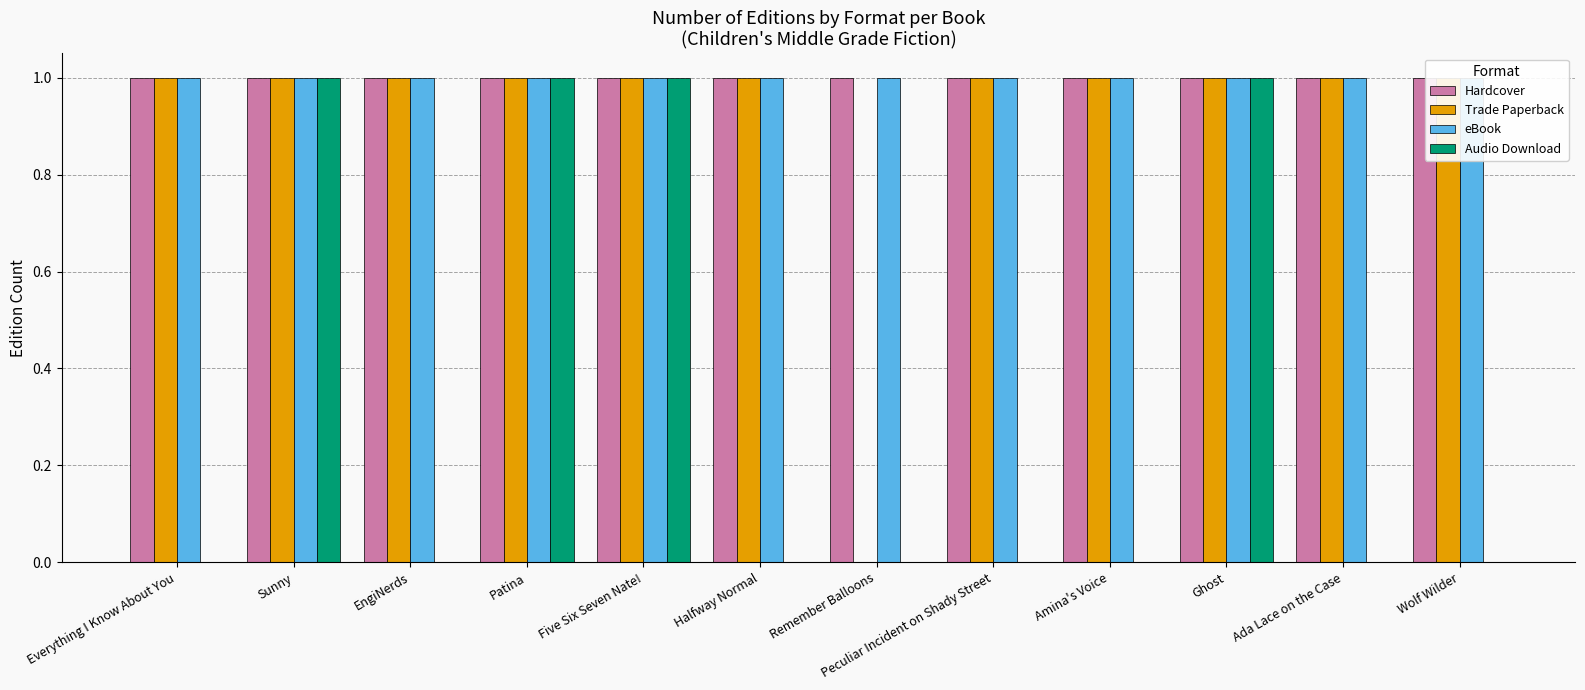

At which label does Hardcover reach its peak?

Everything I Know About You